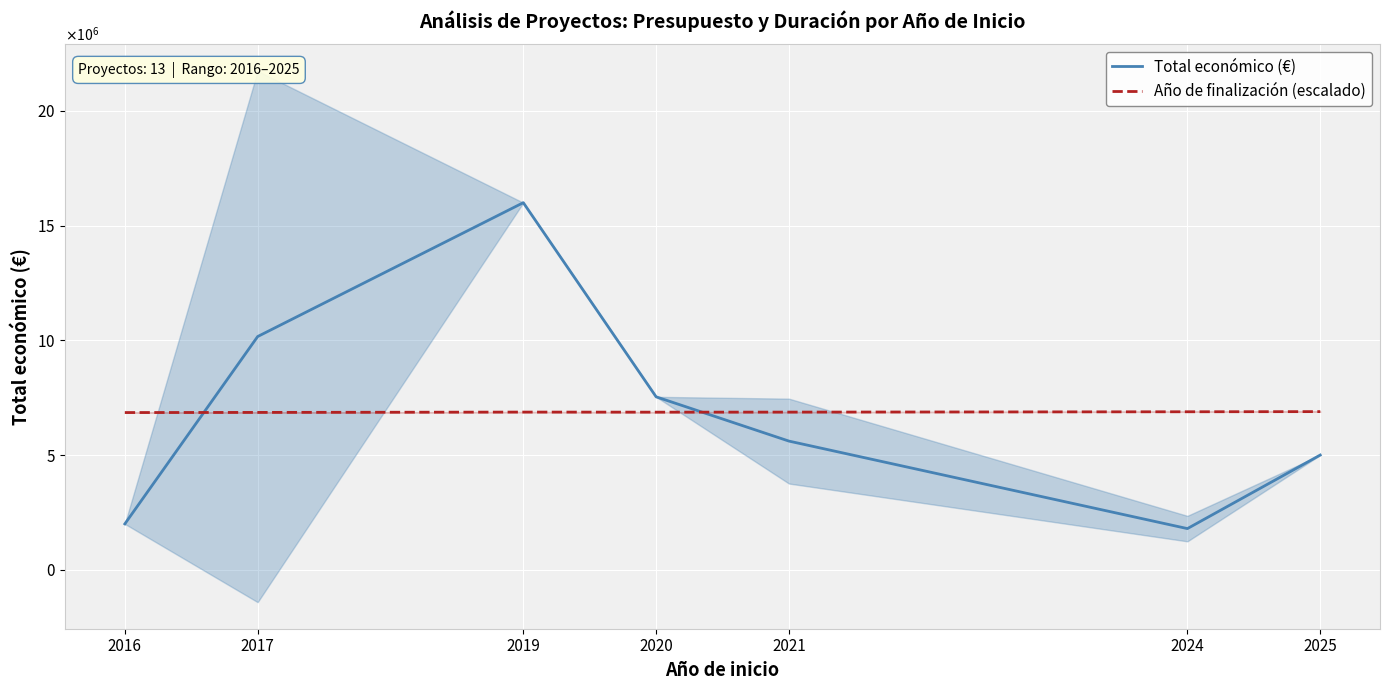

The Año de finalización (escalado) series shows 10527748.7 at 2024. True or false?

False